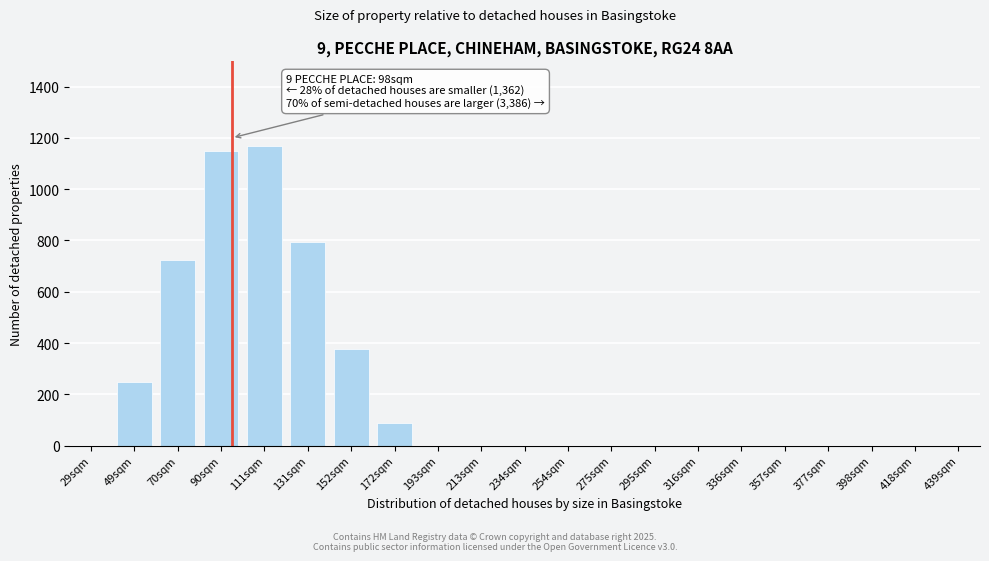

Reading right to left, transcribe all the data shown in this chart.

439sqm=0	418sqm=0	398sqm=0	377sqm=0	357sqm=0	336sqm=0	316sqm=0	295sqm=0	275sqm=0	254sqm=0	234sqm=0	213sqm=0	193sqm=0	172sqm=87	152sqm=376	131sqm=793	111sqm=1168	90sqm=1148	70sqm=723	49sqm=249	29sqm=0